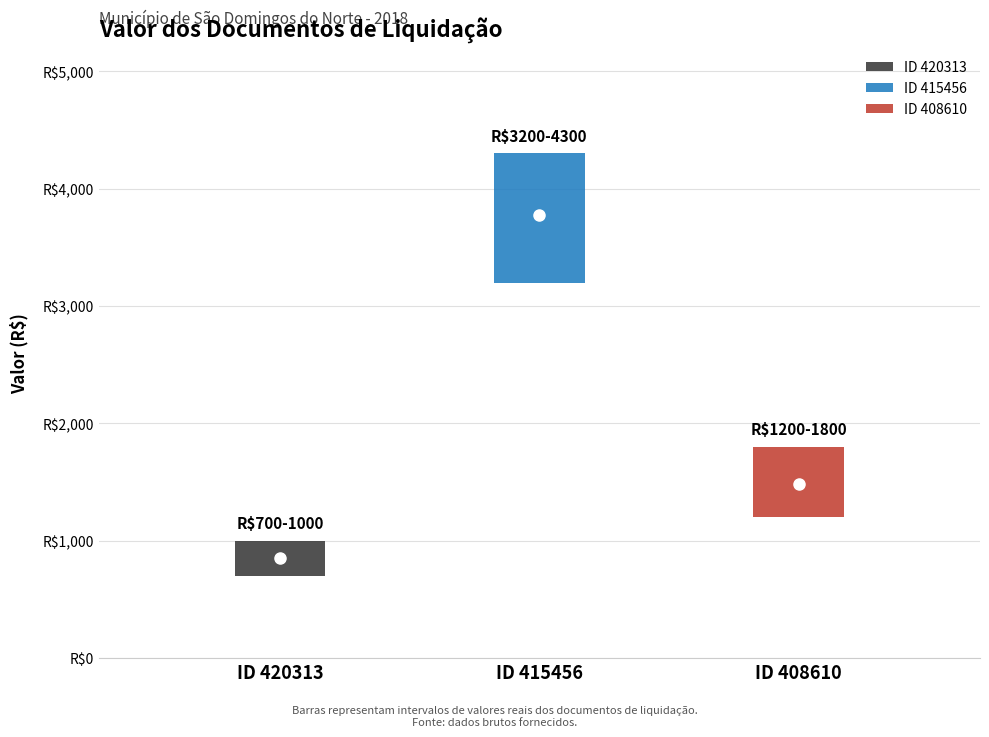

What is the minimum value shown in the chart?

850.0